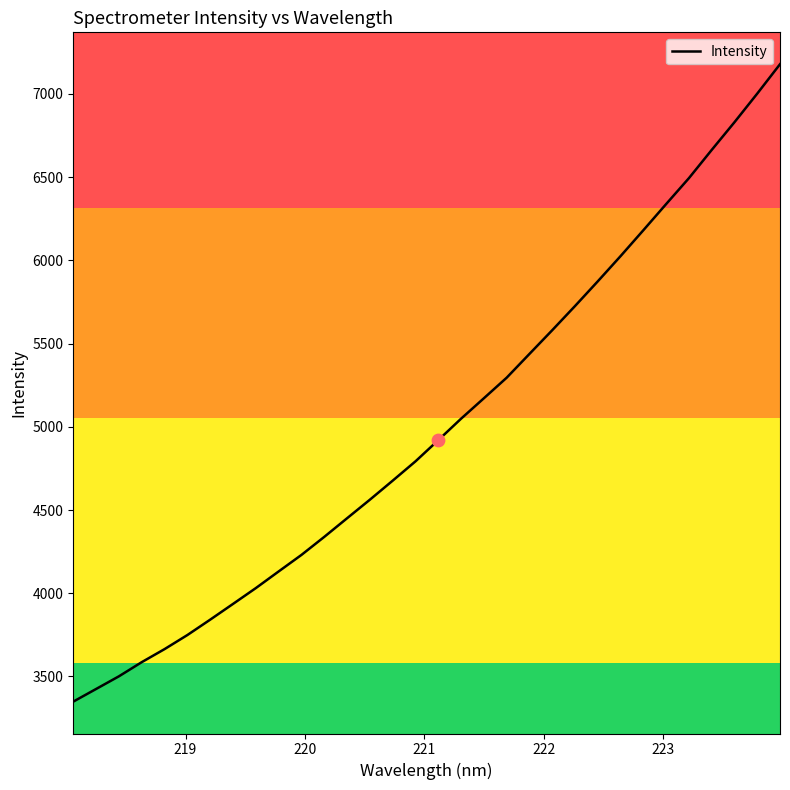

What is the maximum value shown in the chart?

7178.2